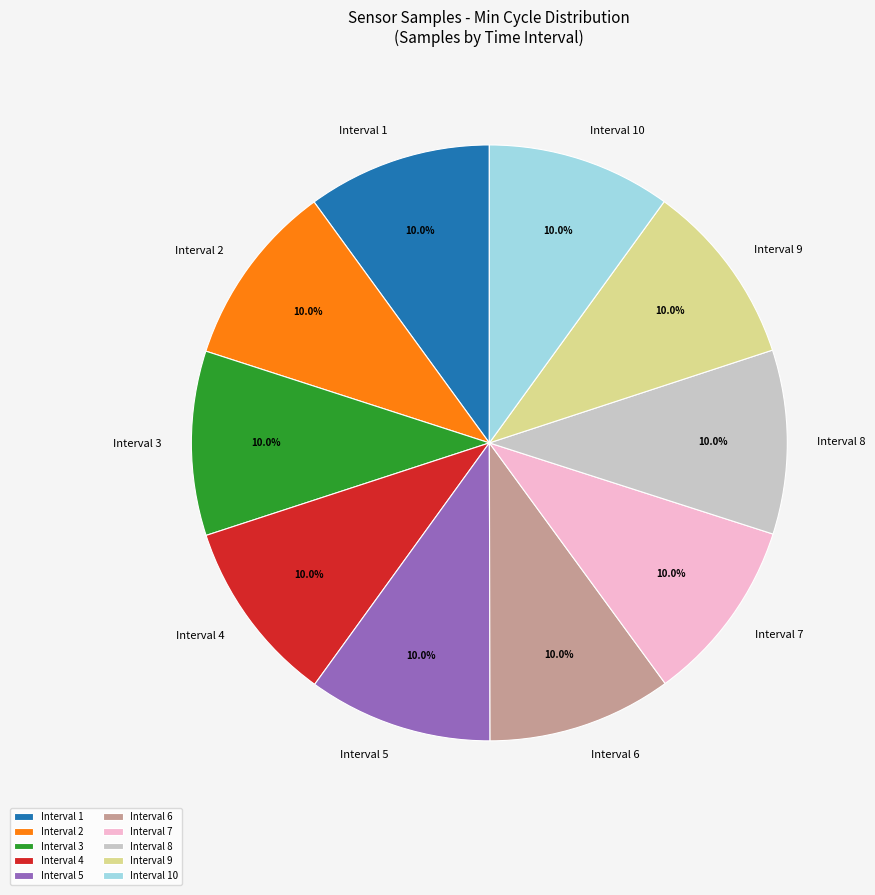

Is there any slice that represents more than half of the pie?

No